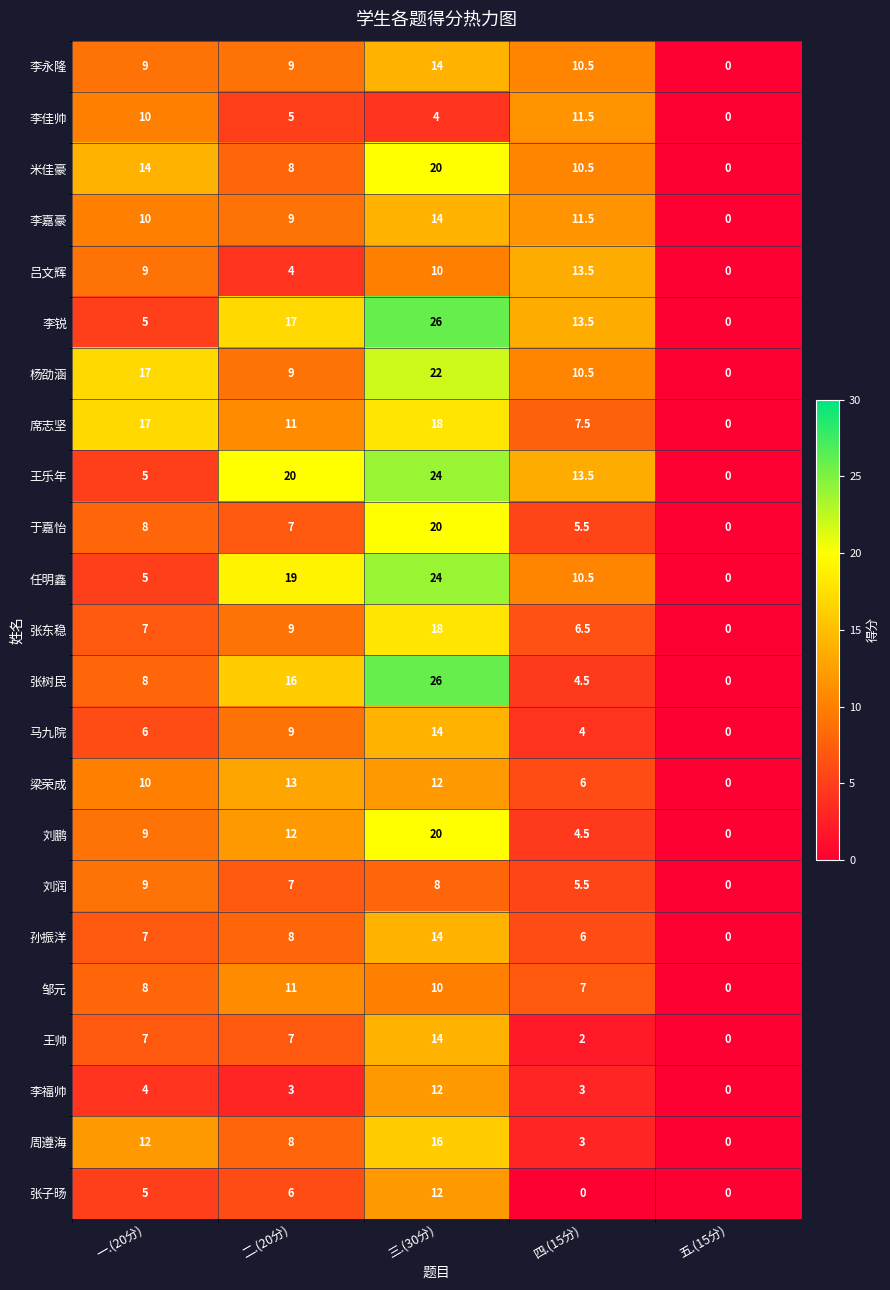

What is the difference between the maximum and minimum values in the 周遵海 series?

16.0